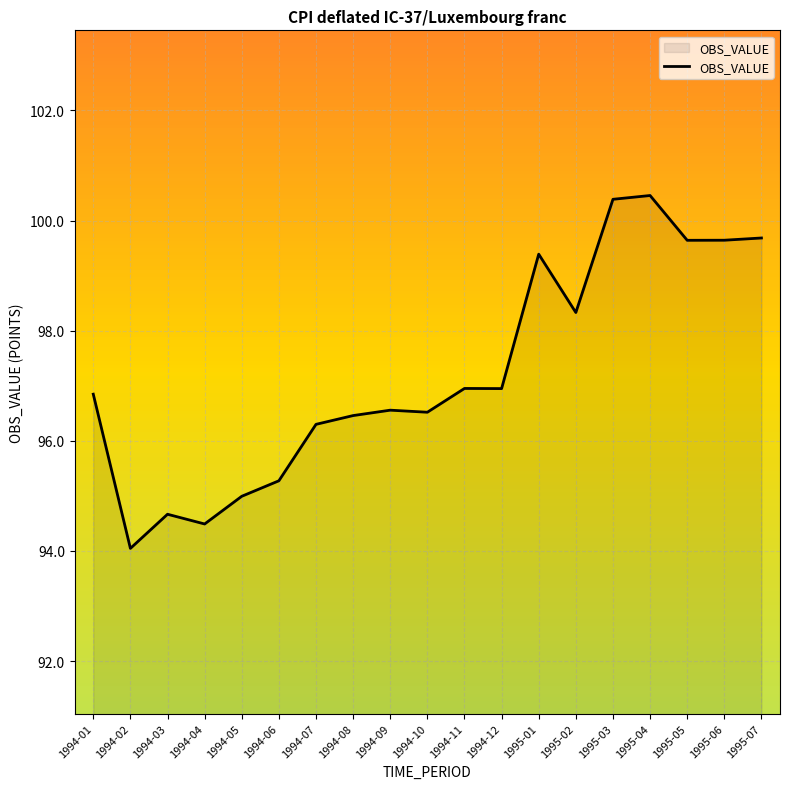

At which label does the data first exceed 96?

1994-01